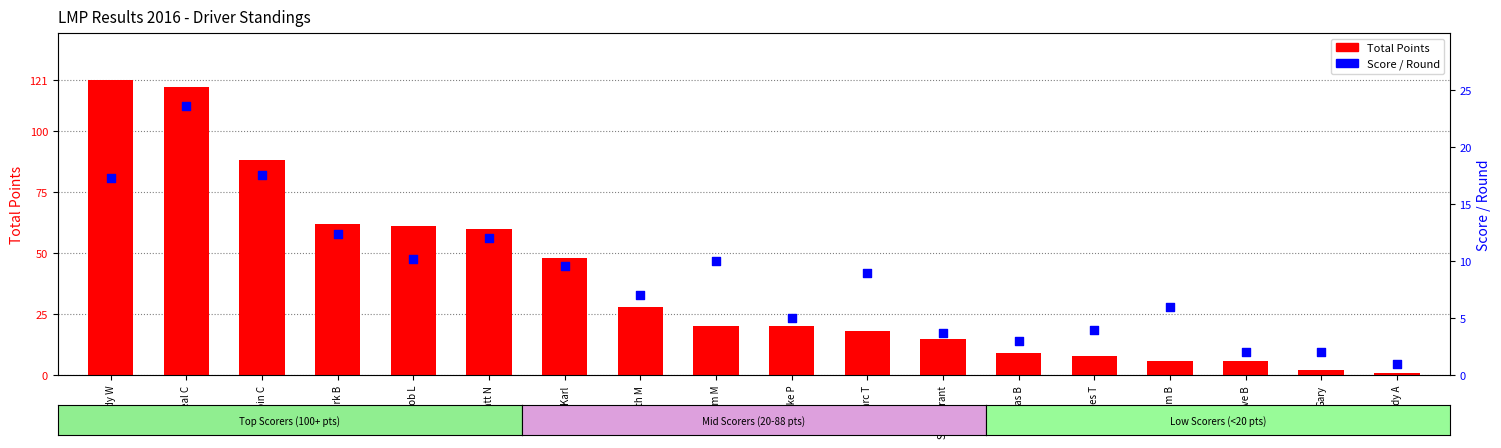

Which series has the largest Y range (max minus min)?

Total Points